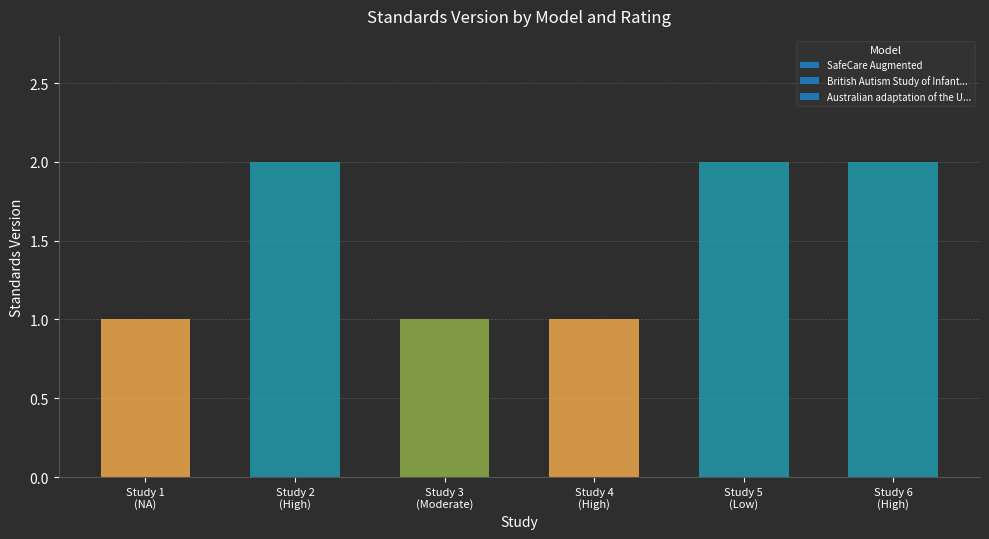

Approximately how many times larger is the value at British Autism (Low) compared to UCLA Parents (Moderate)?

2.0